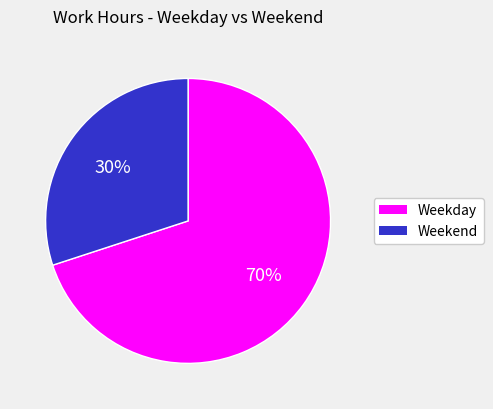

How many slices are in this pie chart?

2